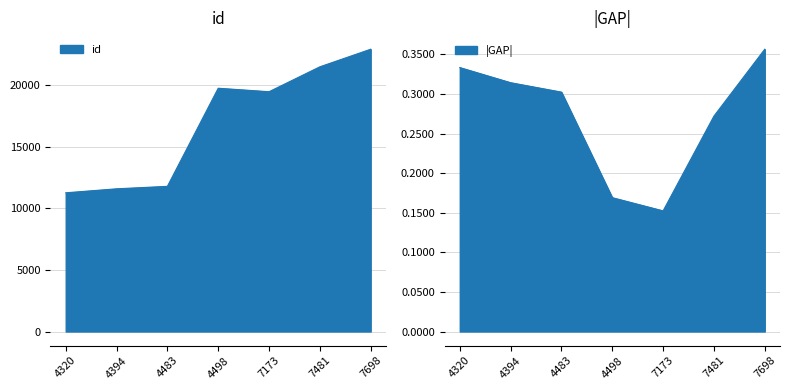

True or false: the data has more than 1 interior local peaks.

False